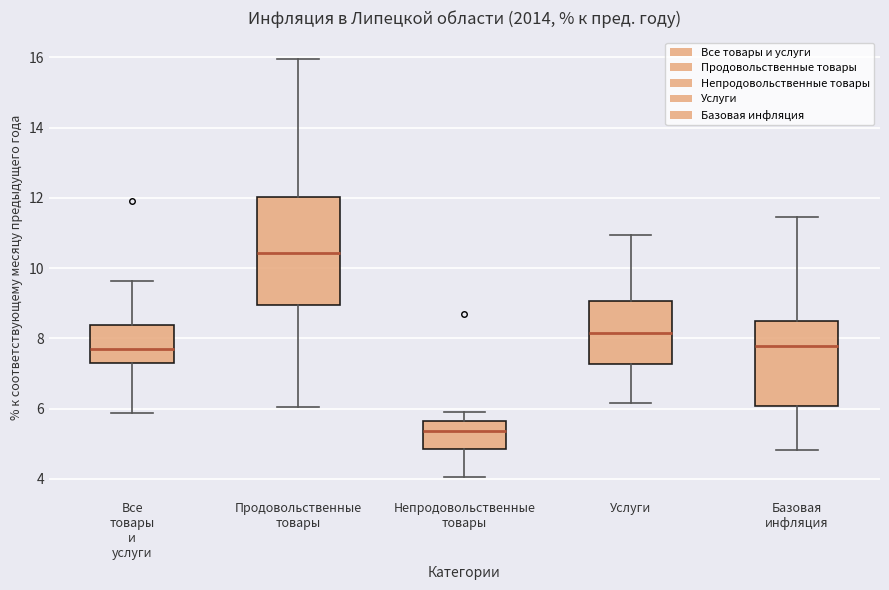

Which box's median line is the lowest?

Непродовольственные товары